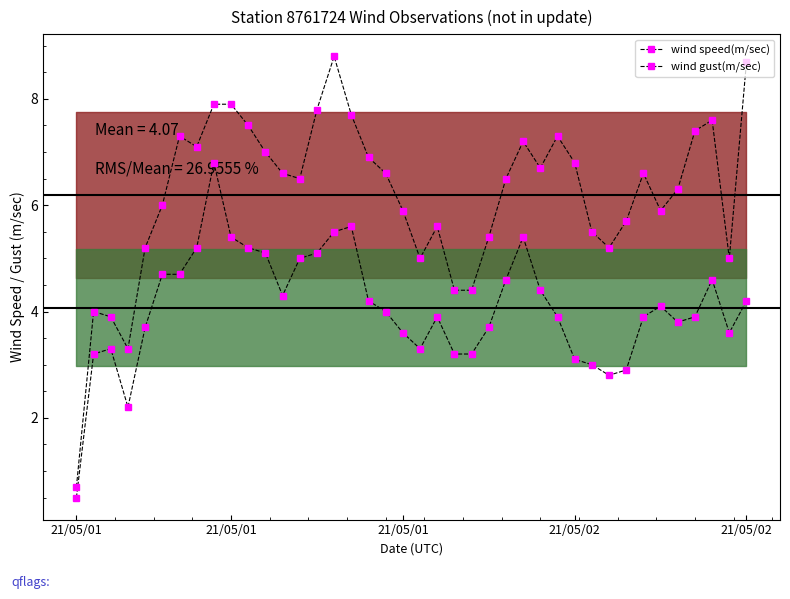

How many distinct data groups are displayed?

2